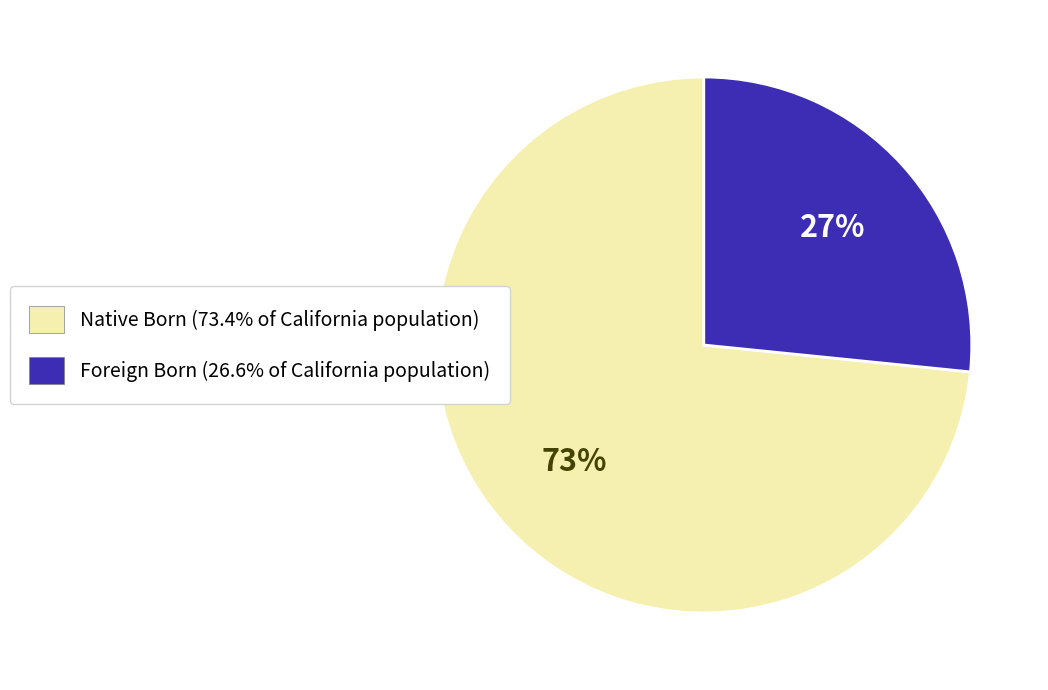

What is the majority slice?

Native Born